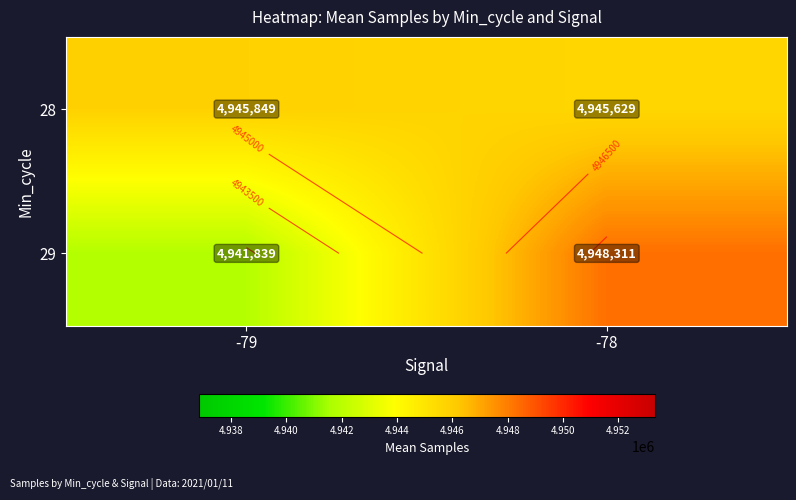

What is the difference between the 28 values at -78 and -79?

219.8